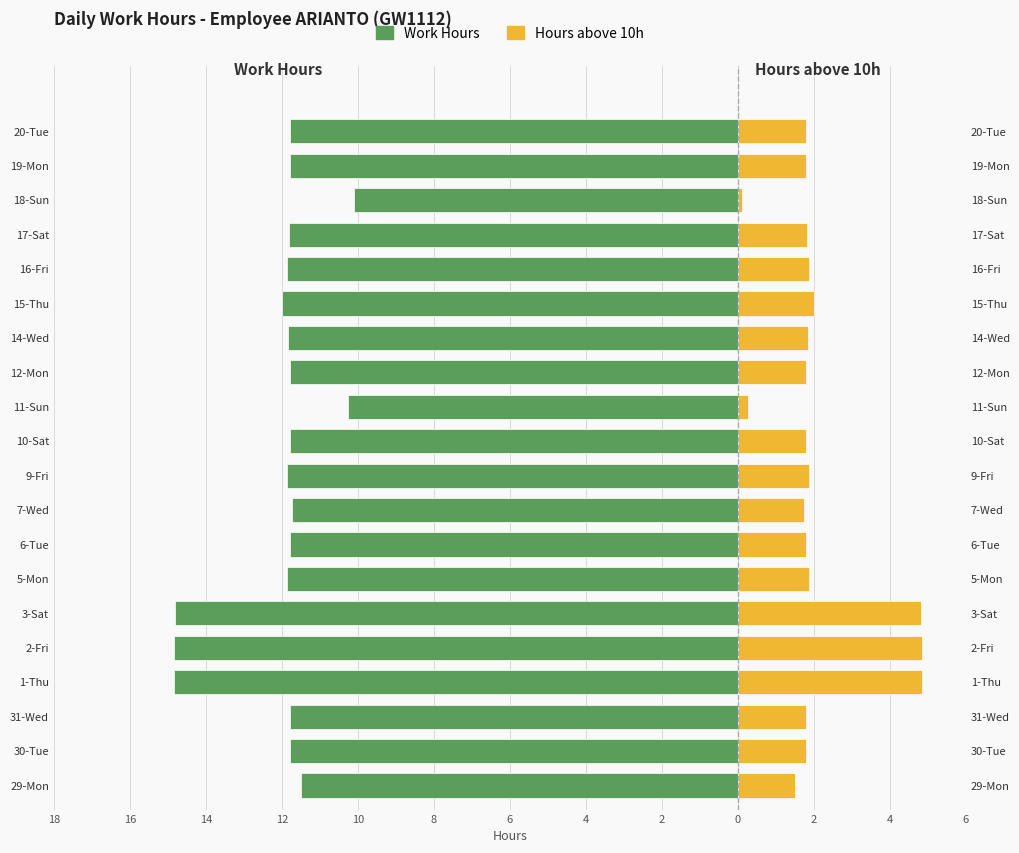

Which series changed the most between 9-Fri and 18-Sun?

Work Hours